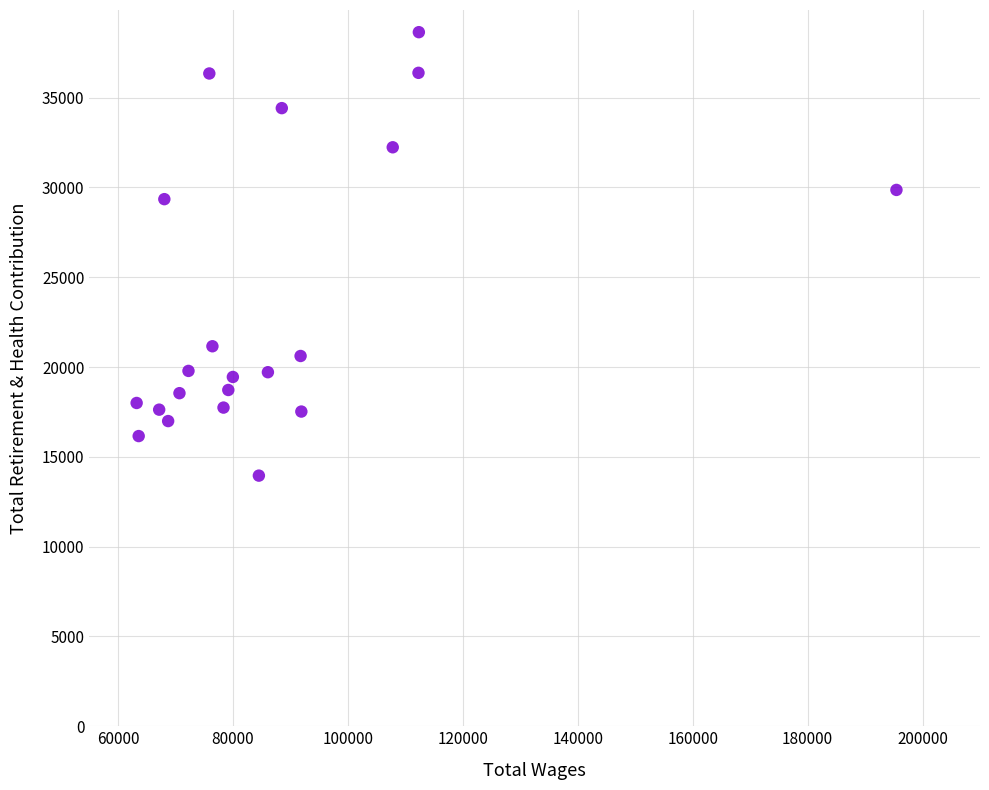

What Y value in the scatter plot is closest to 26299?

29347